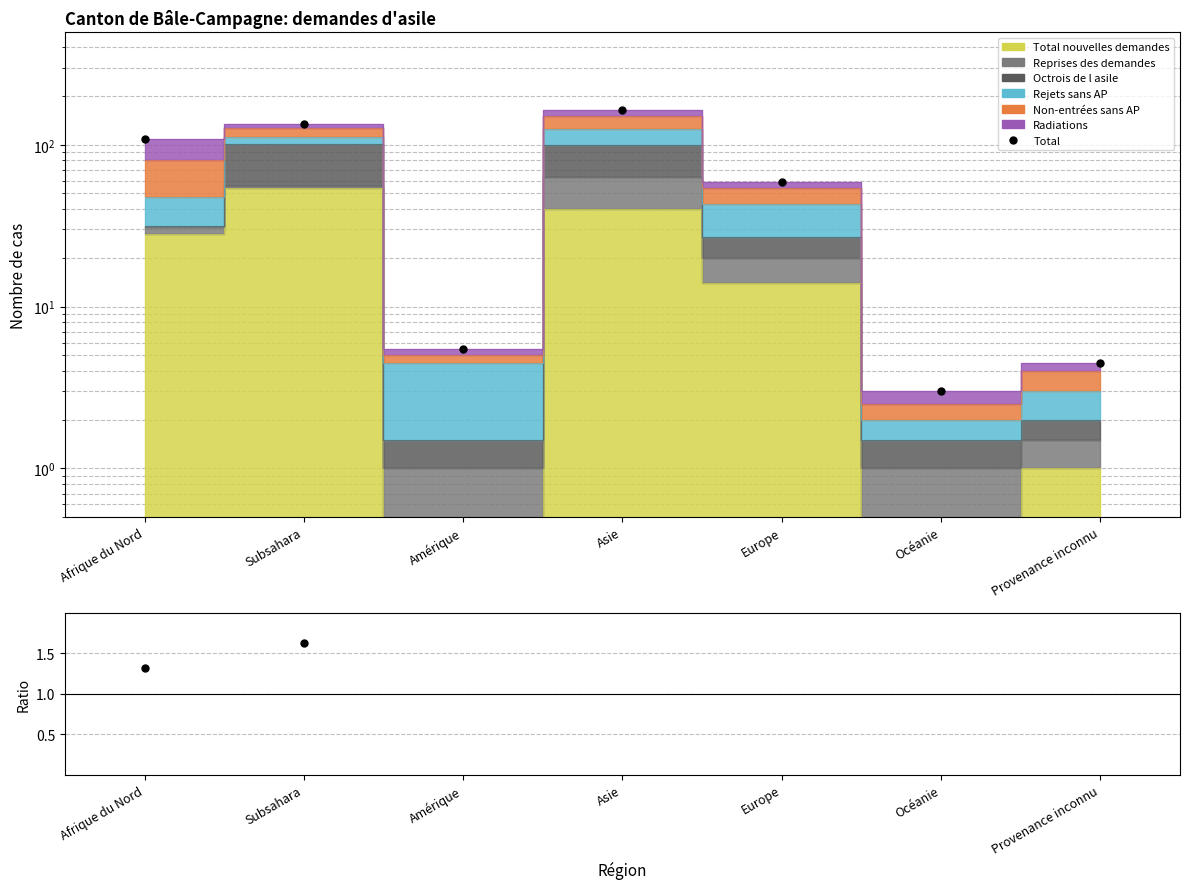

What is the difference between the values at Europe and Provenance inconnu?

54.5